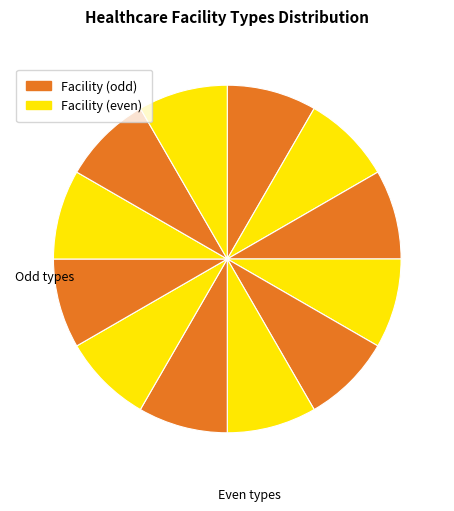

How many segments does this pie chart have?

12